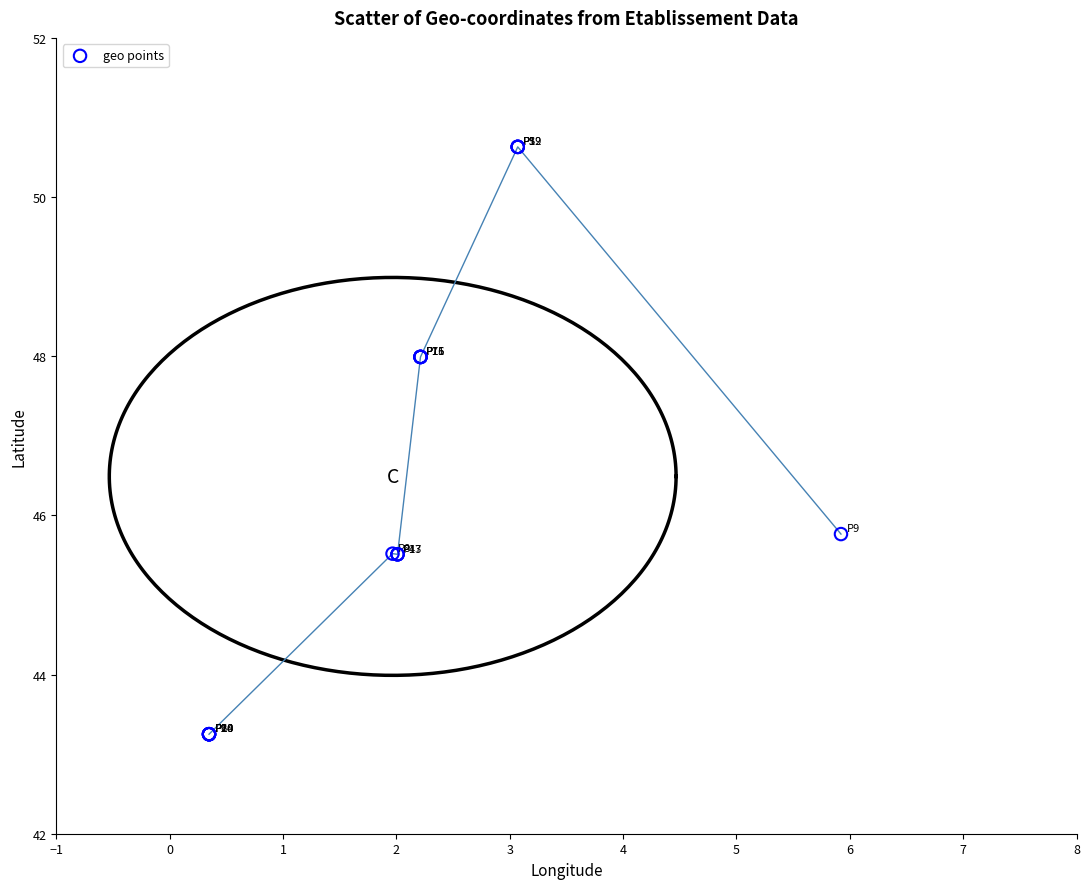

What Y value in the scatter plot is closest to 46?

45.8